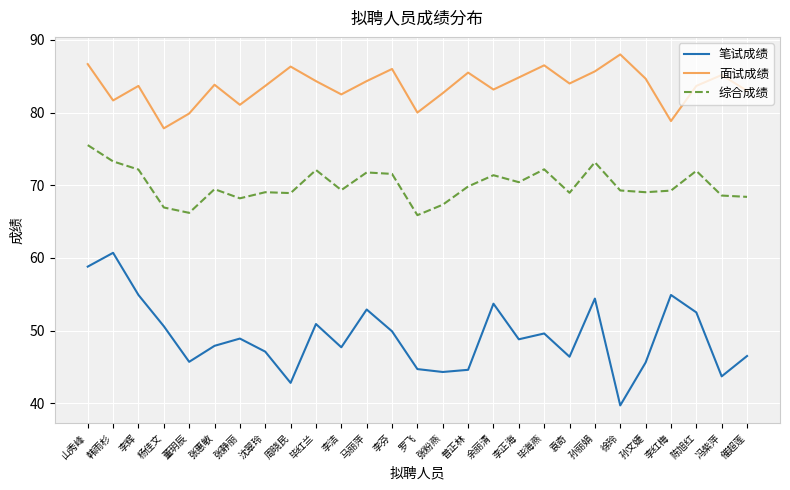

True or false: 笔试成绩 and 综合成绩 cross at least once.

False